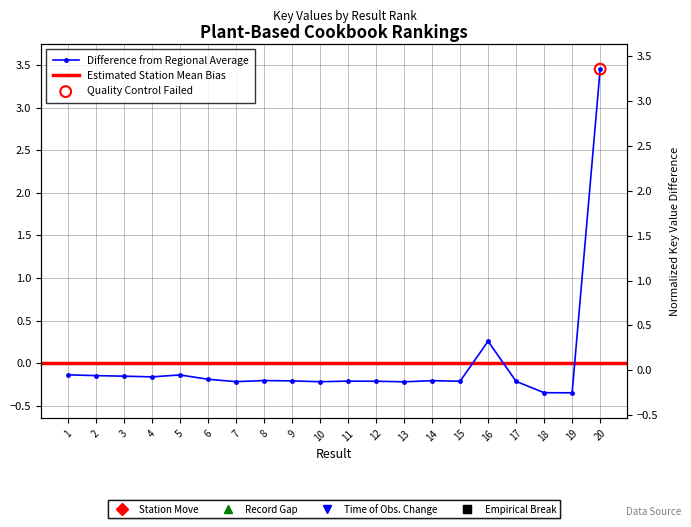

Which has a higher value, 12 or 17?

12